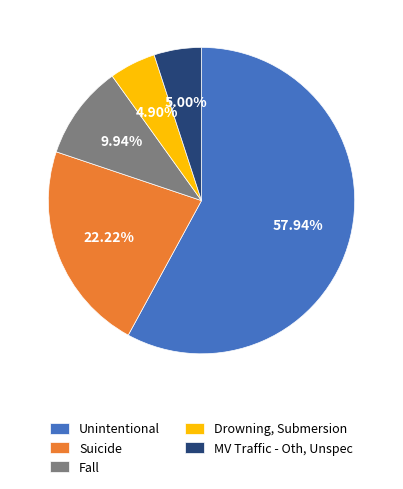

Is it true that Drowning, Submersion is 5% of the pie?

True